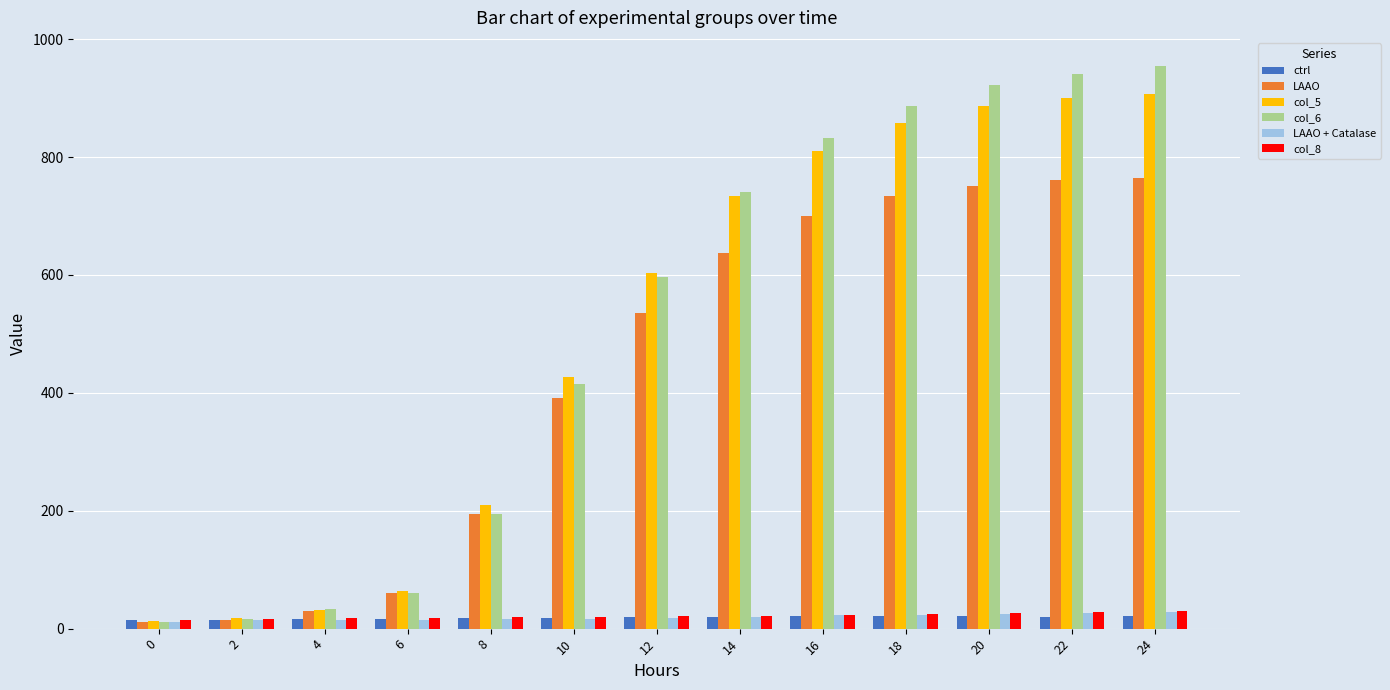

Count the number of data series in this chart.

6